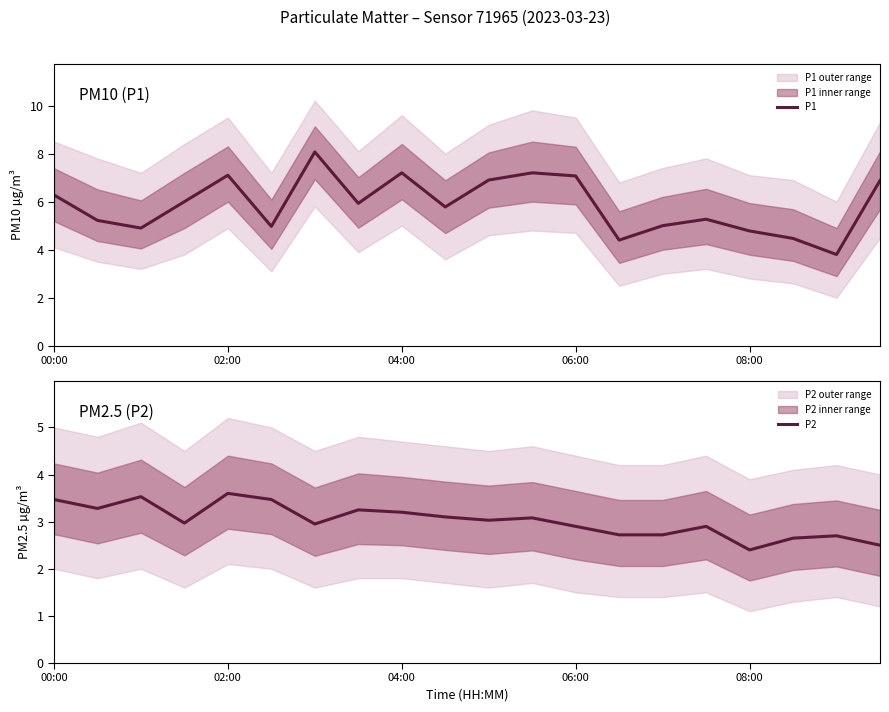

Is it true that P1 equals 6.3 at 00:00?

True